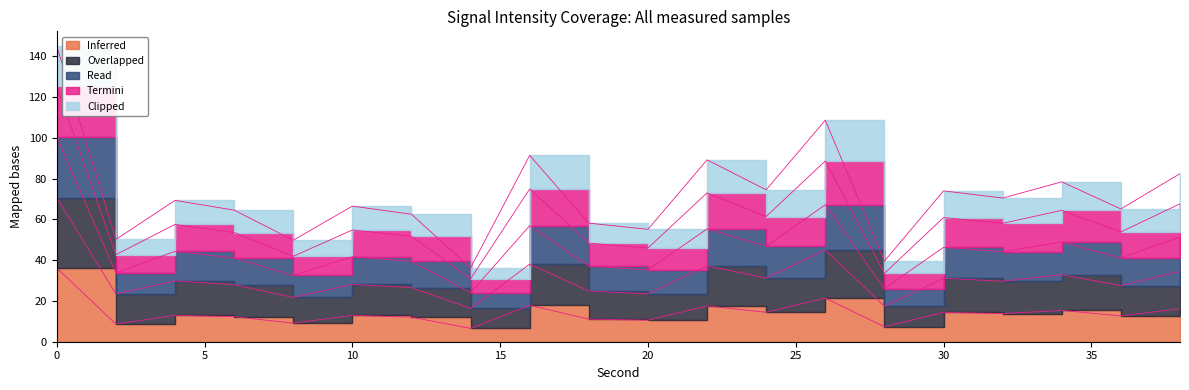

True or false: Read has a value of 16.9 at 38.

False